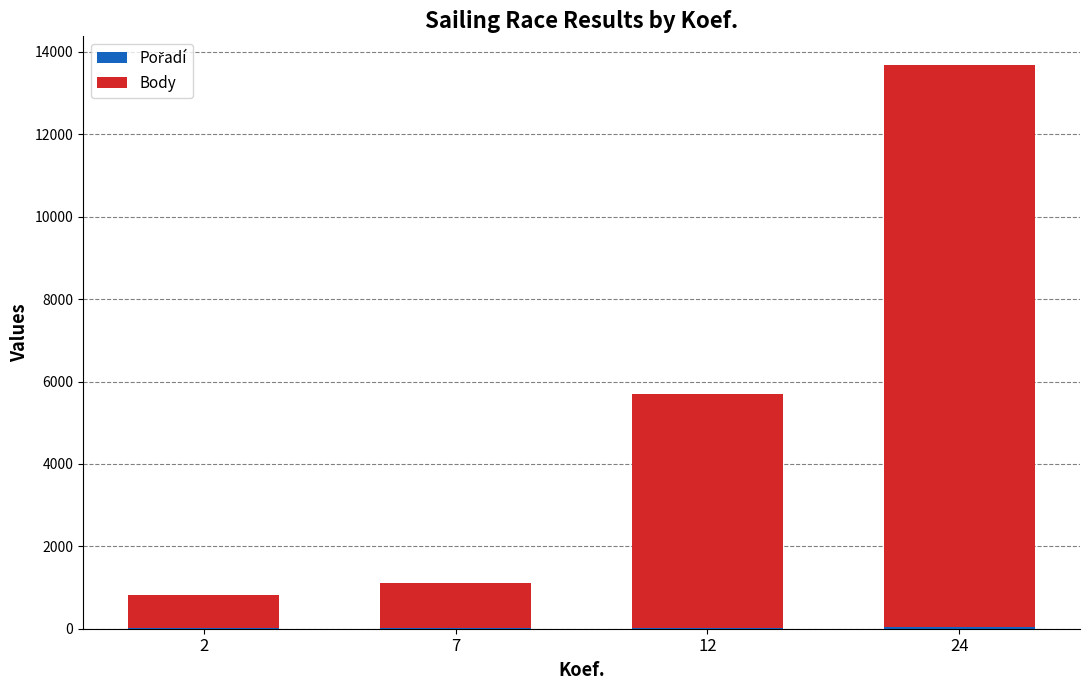

At which category is the sum across all series the highest?

24